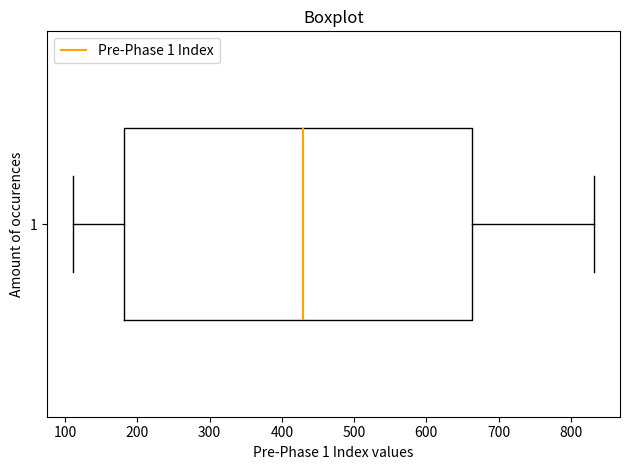

Transcribe this box plot: give where the median line is, the range the box spans, and where the two whiskers end, as read against the x-axis. The values are not printed on the chart, so give them approximately, as read against the axis.

median 430, box 180 to 660, whiskers 110 to 830